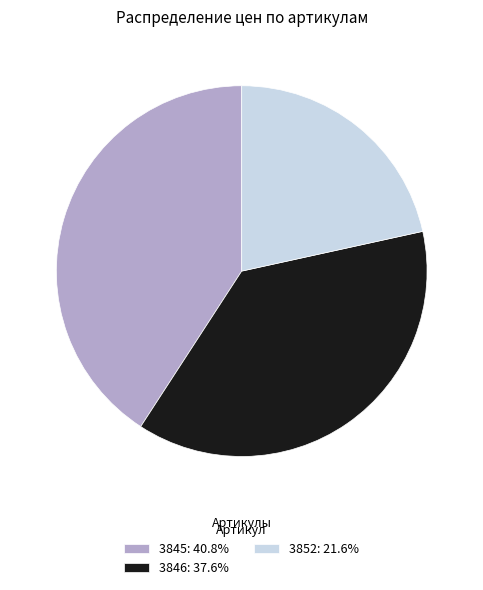

Approximately how many times larger is the value at 3846: 37.6% compared to 3845: 40.8%?

0.9